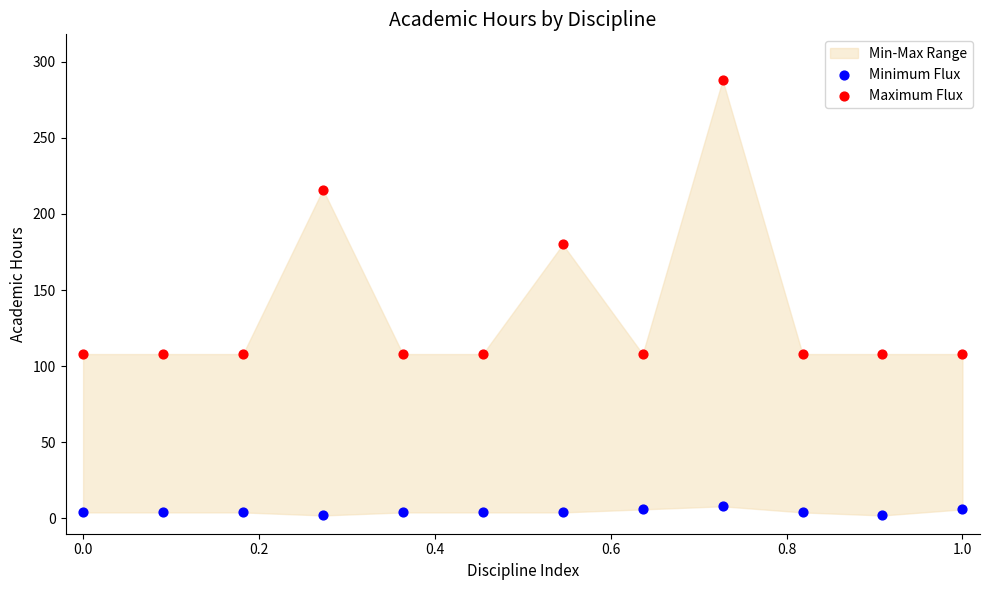

Which series contains the highest Y value?

Maximum Flux